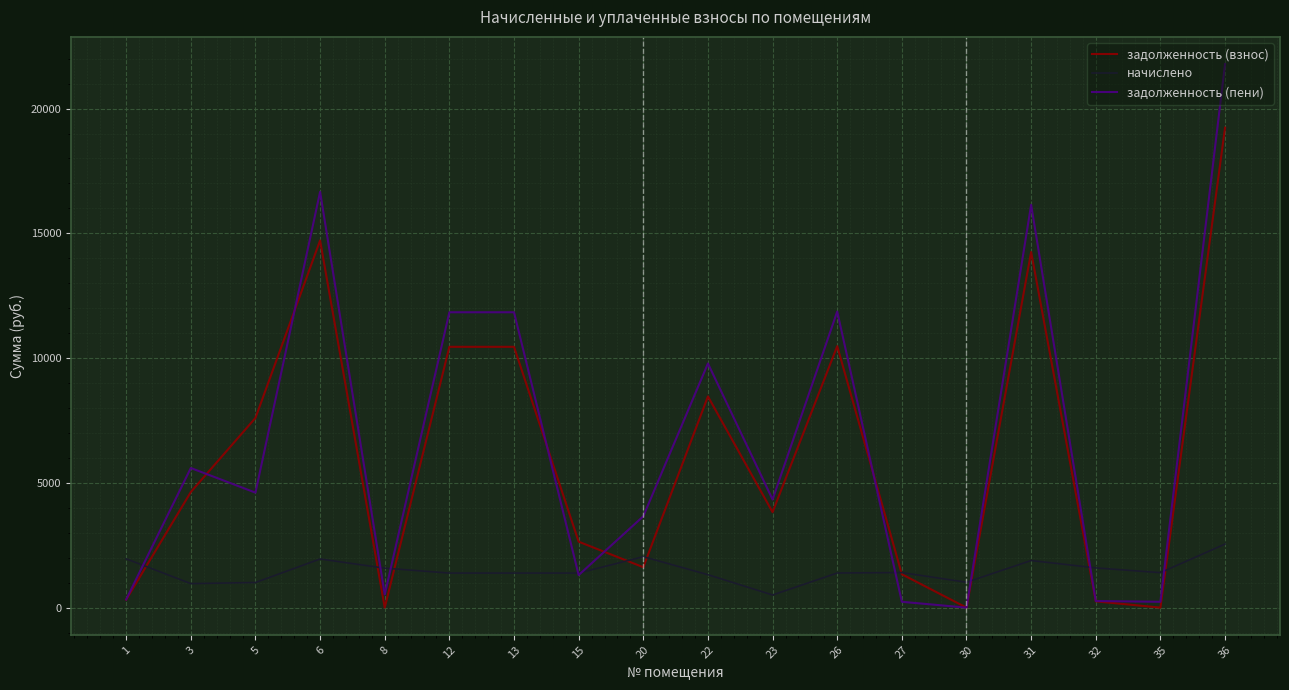

How many intersections are there between задолженность (взнос) and начислено?

9